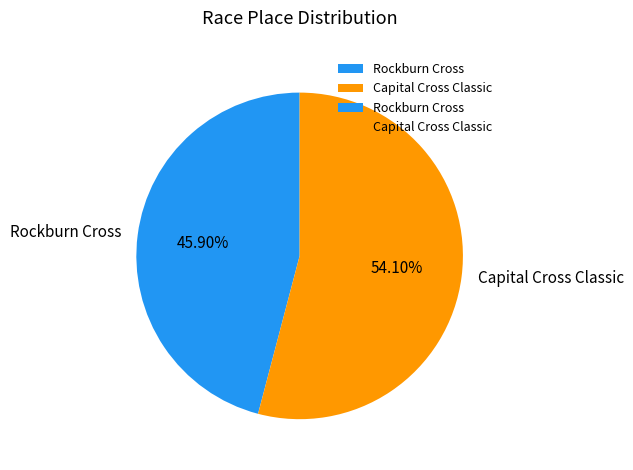

How many slices are in this pie chart?

2